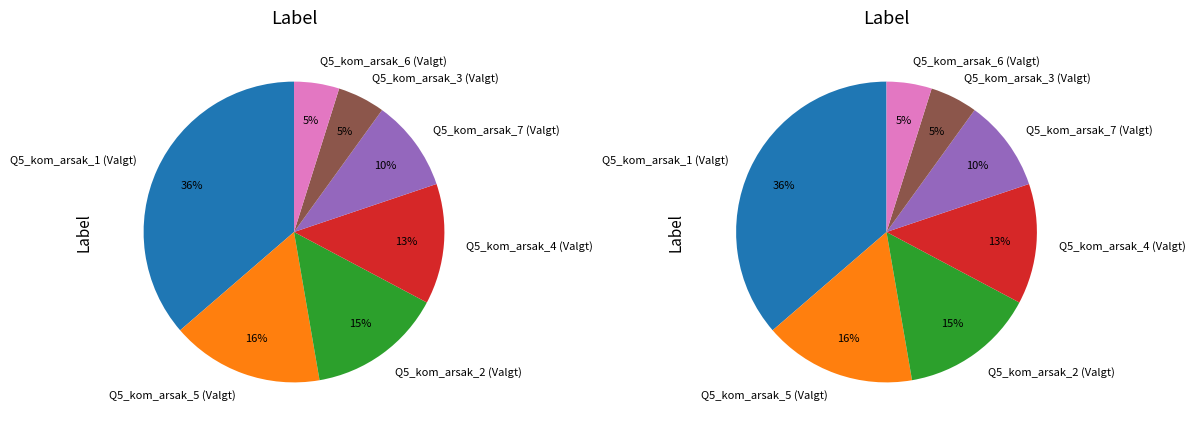

Count the number of slices in the pie.

7